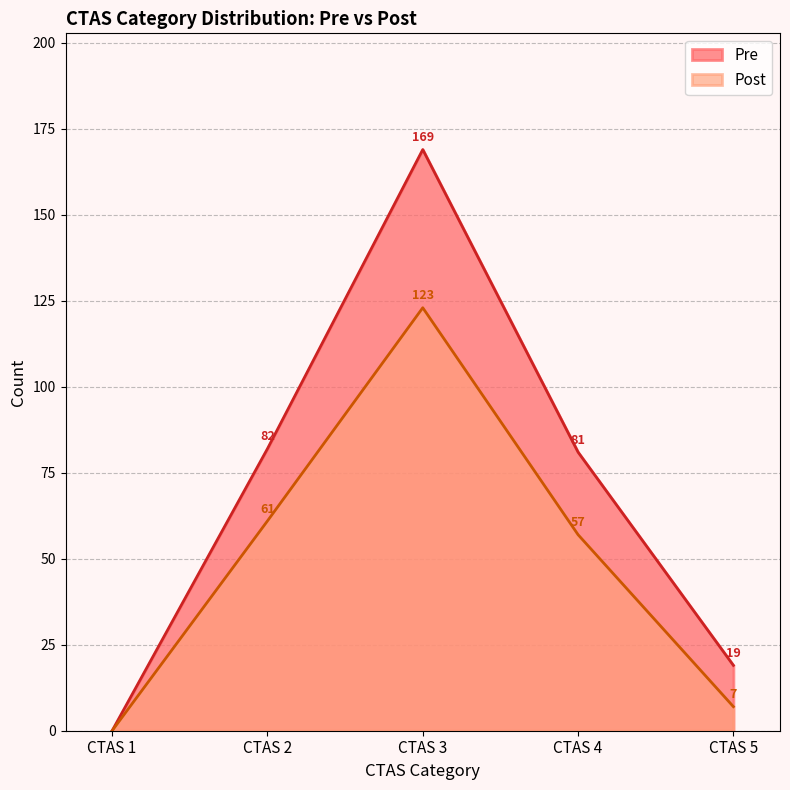

Reading right to left, extract all data points from this chart.

Pre: 19	81	169	82	0
Post: 7	57	123	61	0